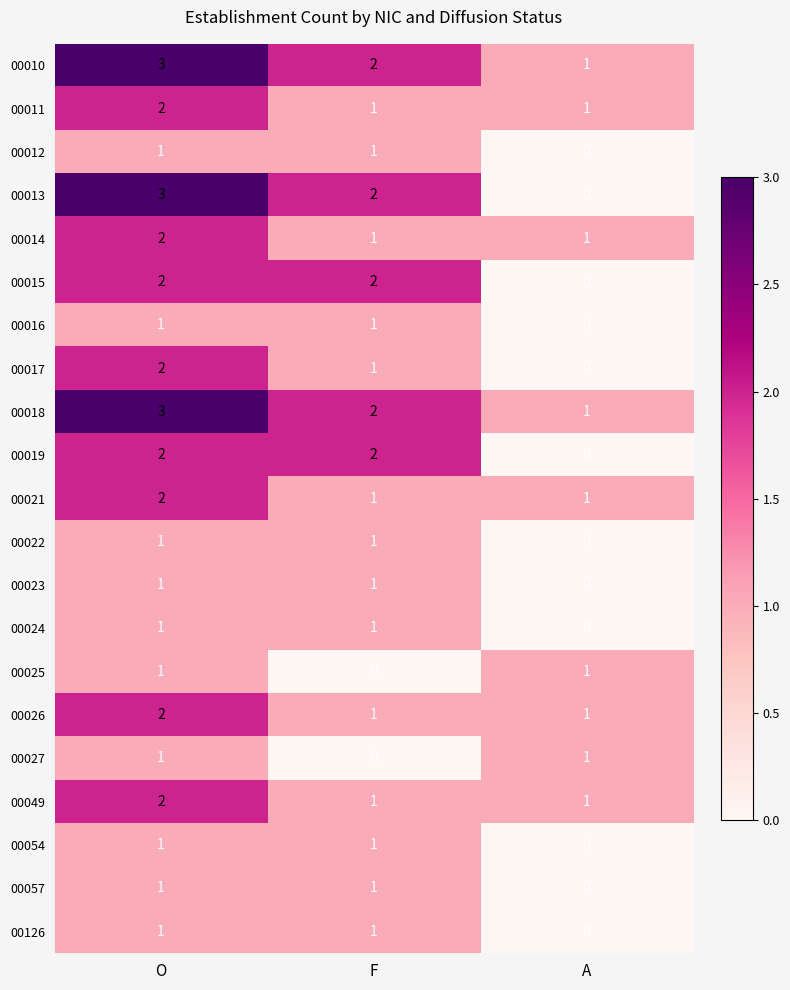

Count the 00017 values in the range 0 to 2.

3